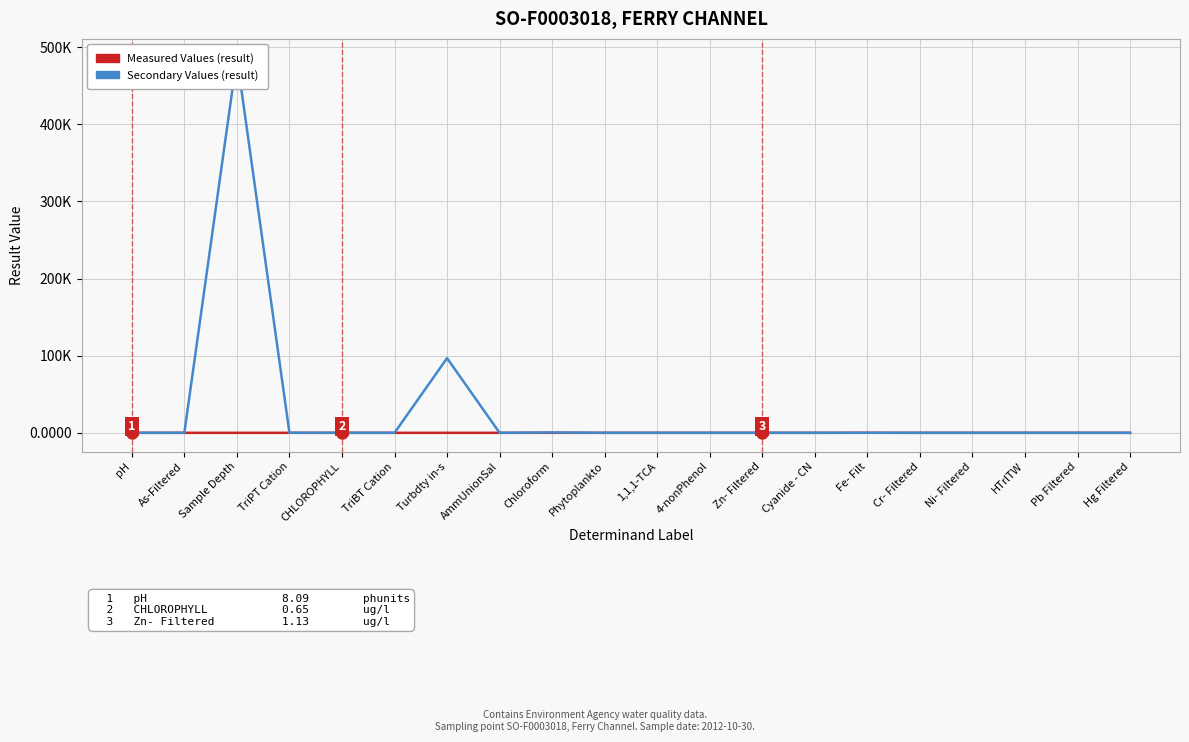

The Measured Values (result) series shows 0.0 at Hg Filtered. True or false?

True